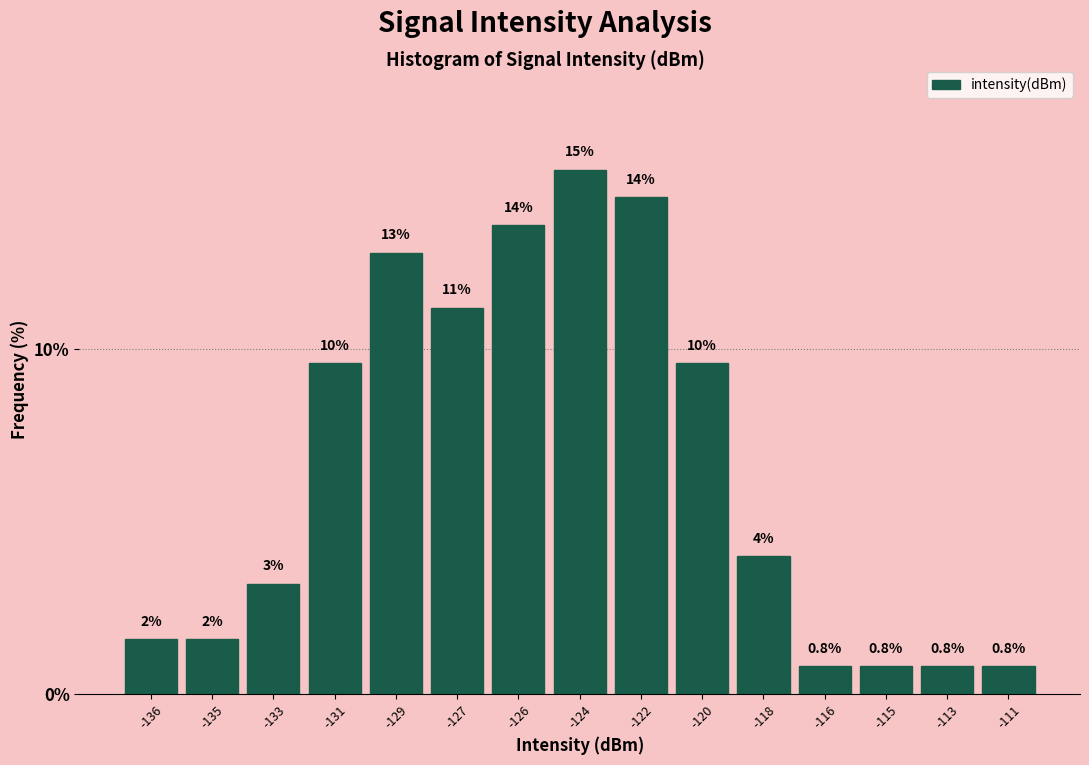

How many bars are there in total?

15